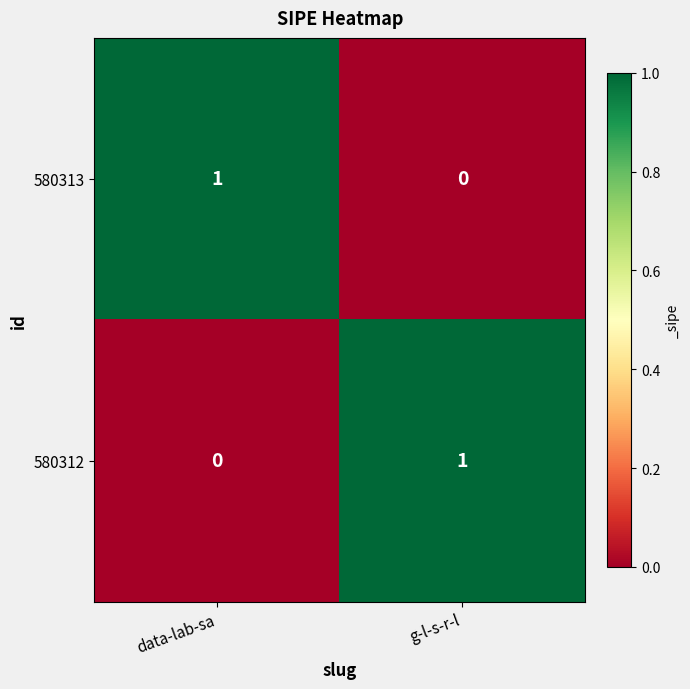

The value of 580313 at g-l-s-r-l is 0. True or false?

True